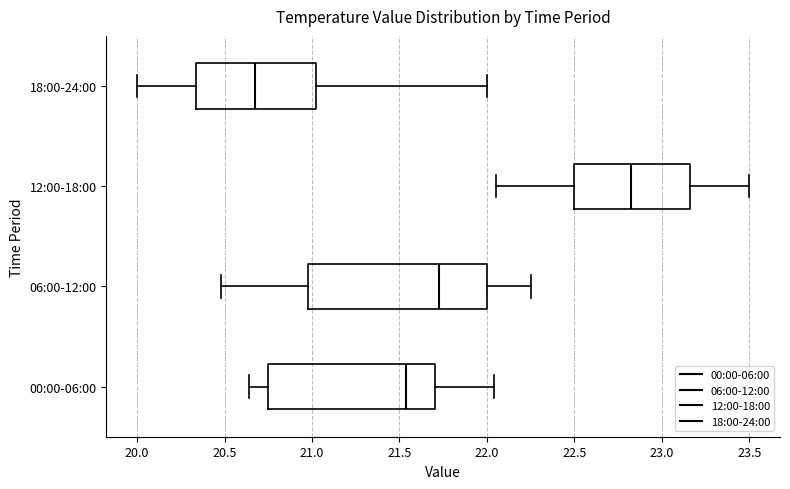

Reading bottom to top, read every box against the x-axis: the position of its median line, the range the box covers, and the ends of its whiskers. The values are not printed on the chart, so give them approximately, as read against the axis.

00:00-06:00: median 21.55, box 20.75 to 21.70, whiskers 20.65 to 22.05
06:00-12:00: median 21.75, box 21.00 to 22.00, whiskers 20.50 to 22.25
12:00-18:00: median 22.85, box 22.50 to 23.15, whiskers 22.05 to 23.50
18:00-24:00: median 20.70, box 20.35 to 21.05, whiskers 20.00 to 22.00